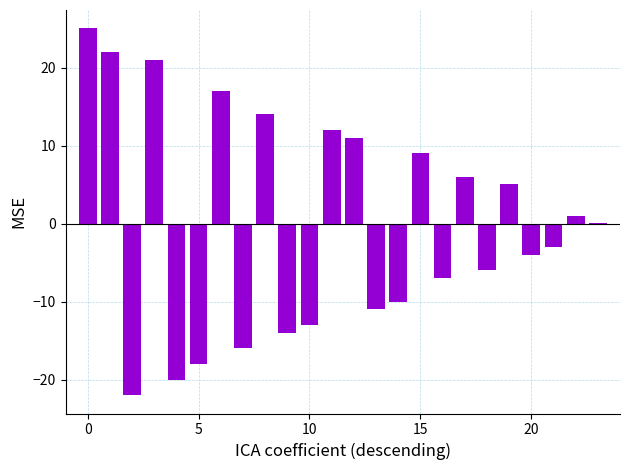

What is the greatest value displayed?

25.0